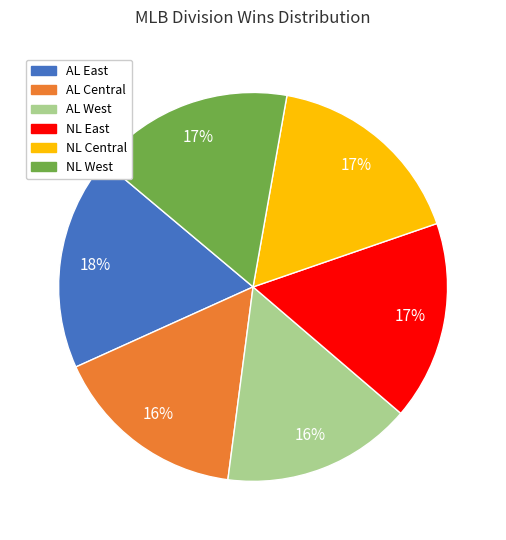

Between NL Central and AL East, which is larger?

AL East